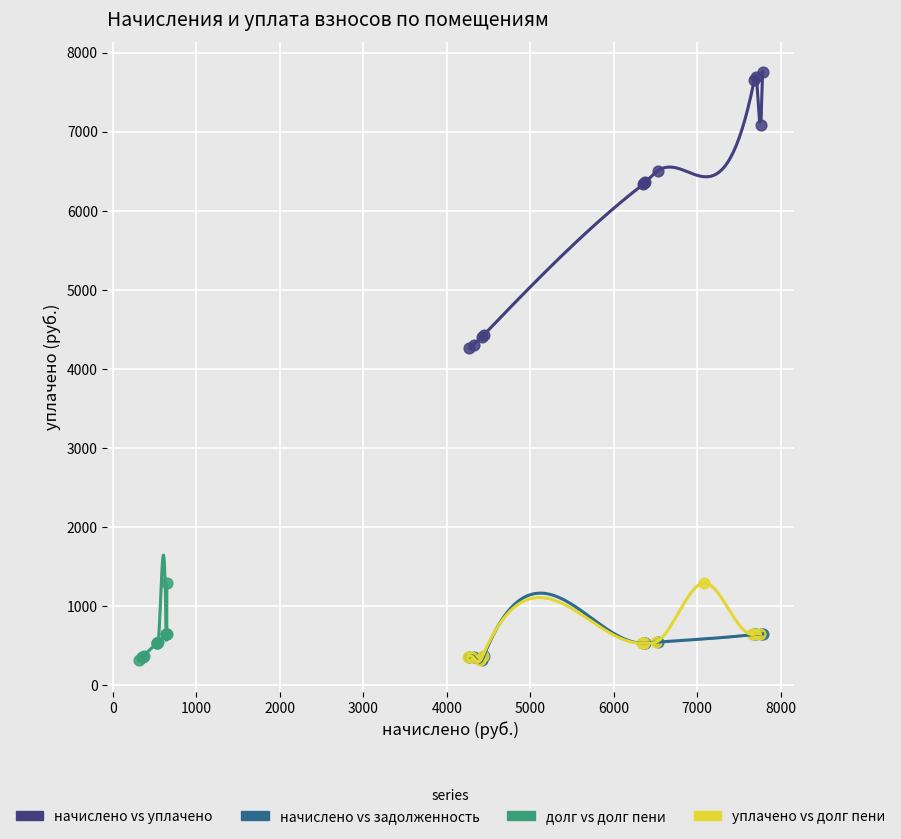

Which series contains the highest Y value?

начислено vs уплачено